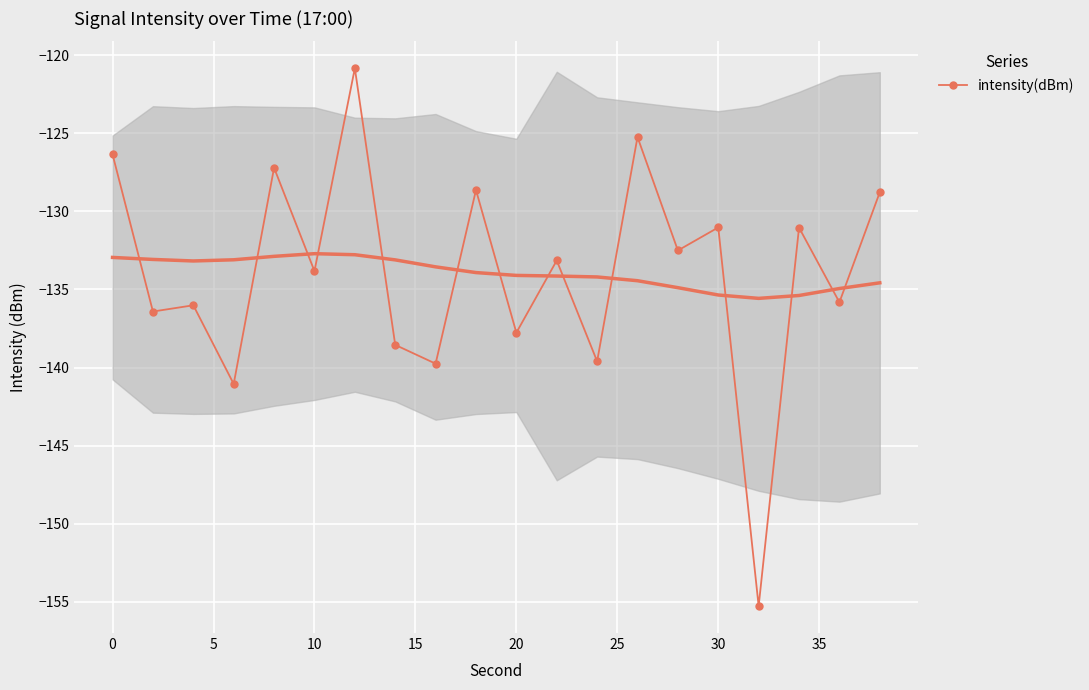

Count the number of data series in this chart.

1